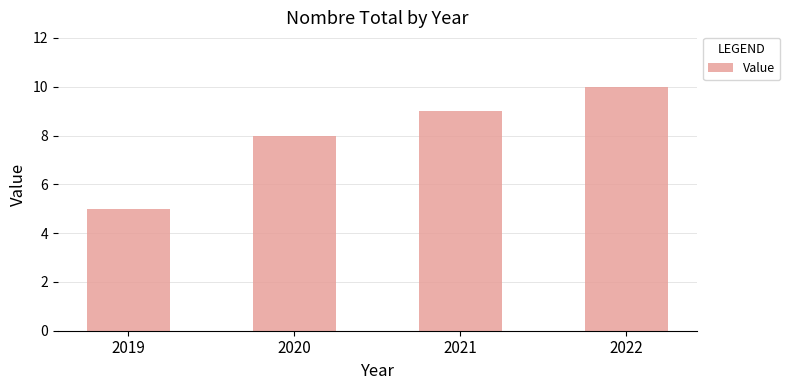

What is the approximate value at 2022?

10